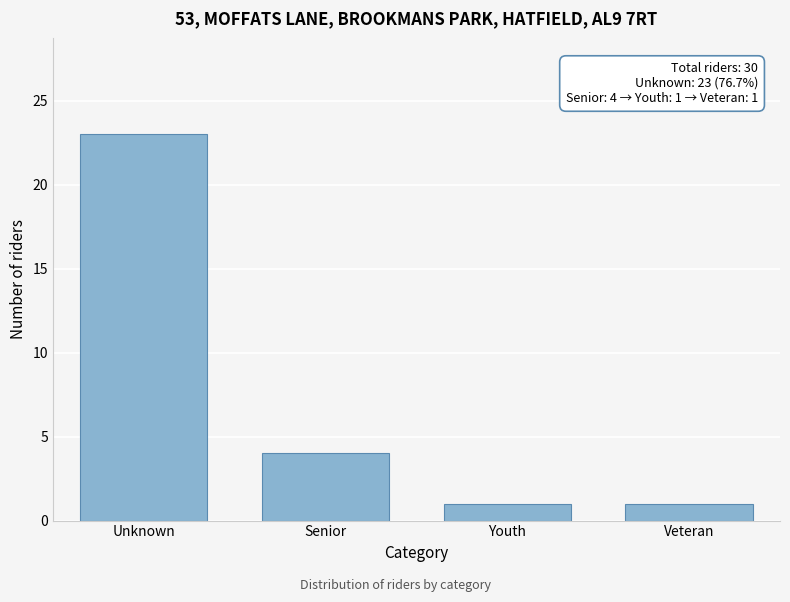

Reading left to right, transcribe all the data shown in this chart.

Unknown=23	Senior=4	Youth=1	Veteran=1